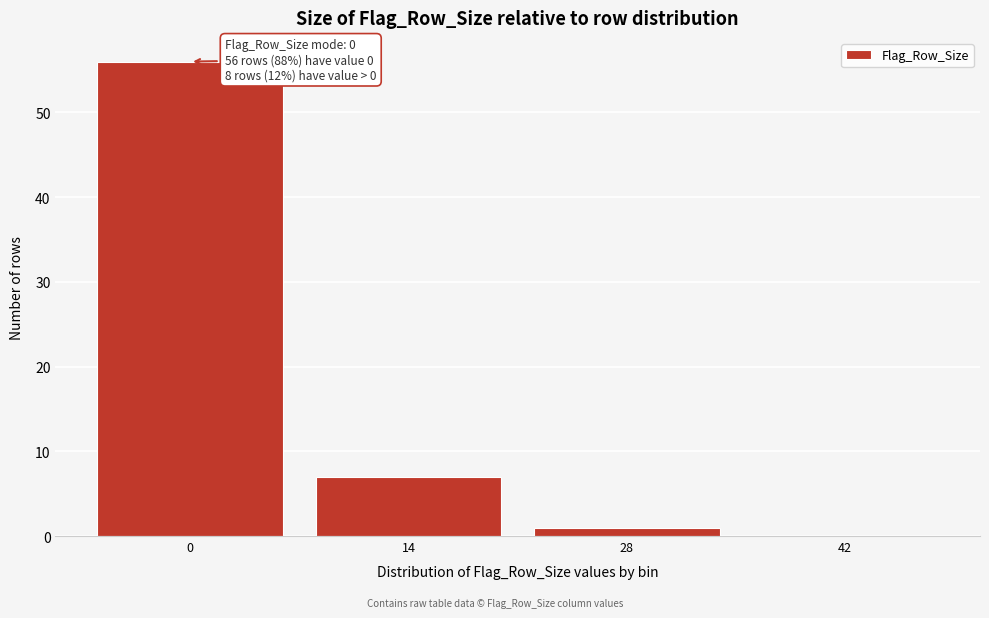

Reading left to right, transcribe all the data shown in this chart.

0=56	14=7	28=1	42=0